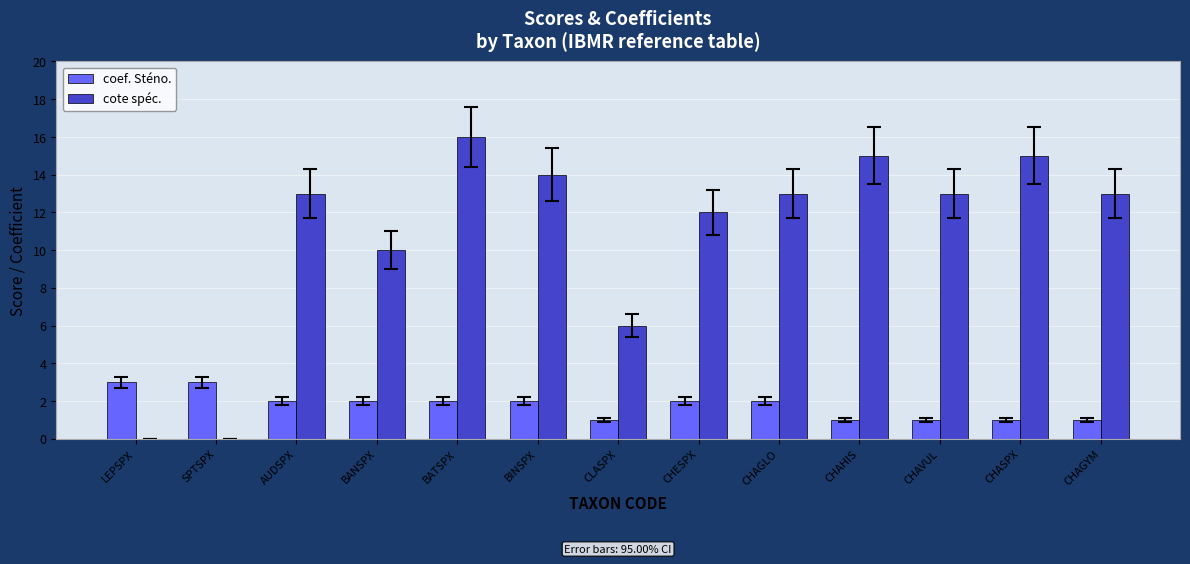

What is the sum of all cote spéc. values?

140